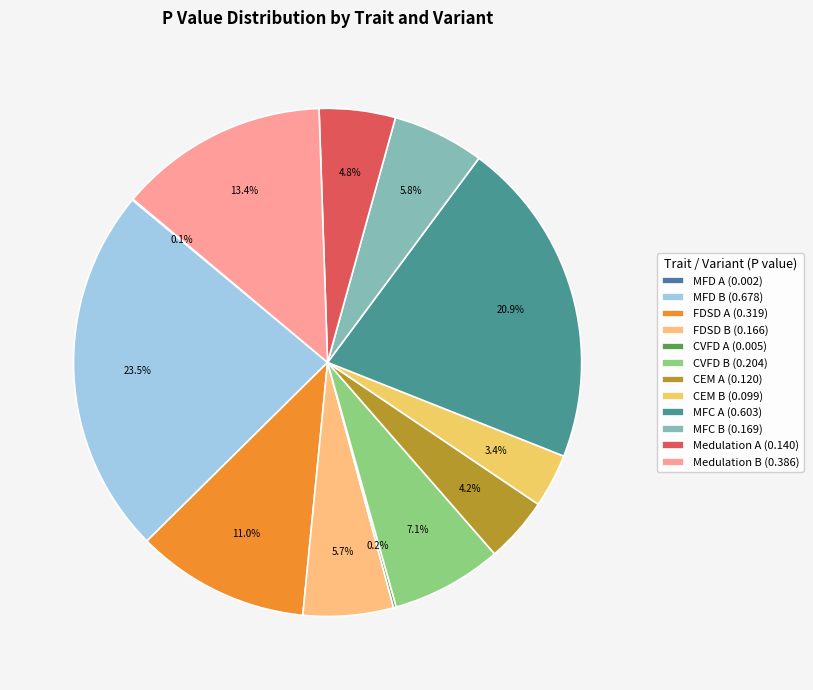

To the nearest percent, what is the difference between the FDSD A and MFD B slice percentages?

12%